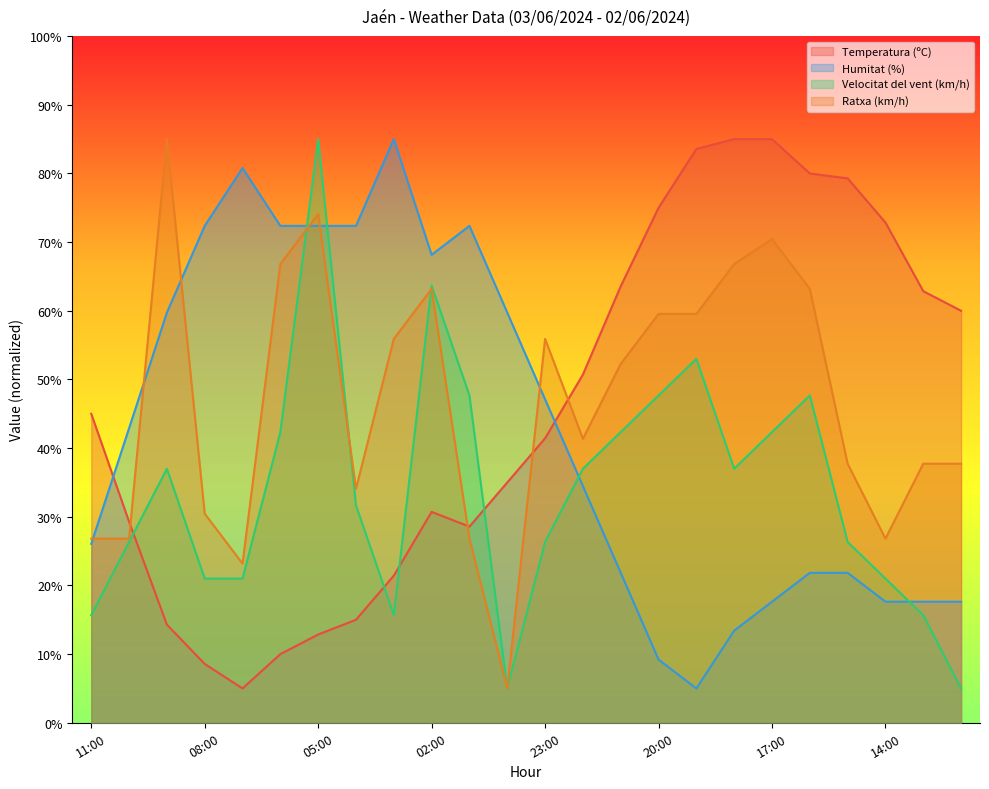

Where is Ratxa (km/h) nearest to the value 45?

22:00